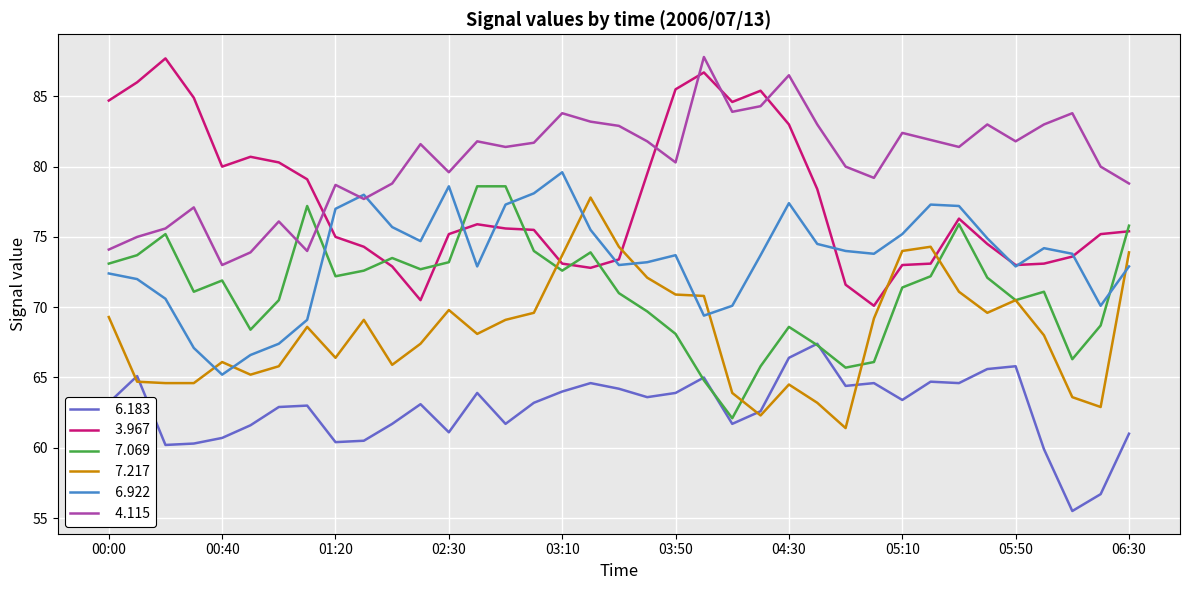

What is the maximum value shown in the chart?

87.8